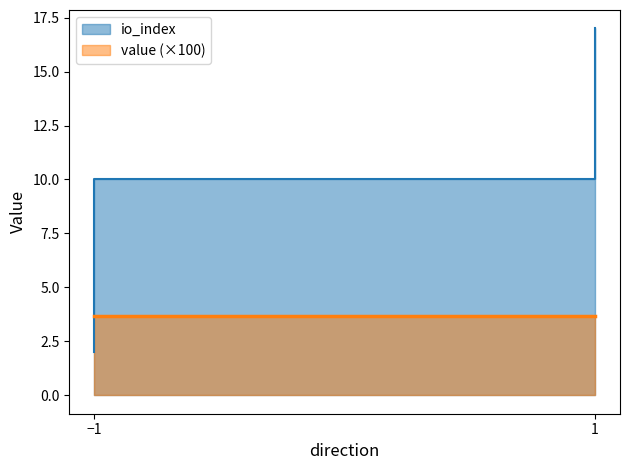

Is it true that value equals 3.7 at -1?

True